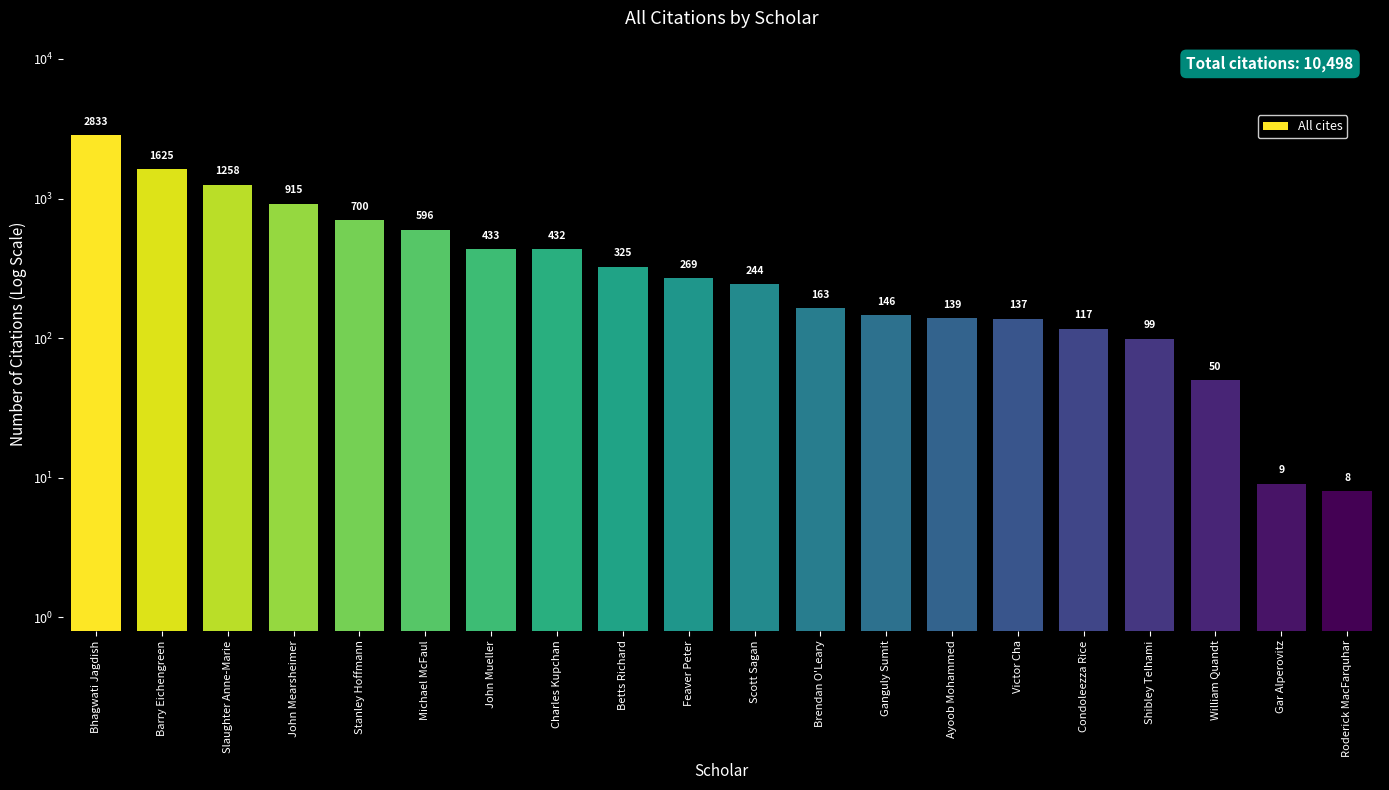

Between Slaughter Anne-Marie and Ganguly Sumit, which is larger?

Slaughter Anne-Marie